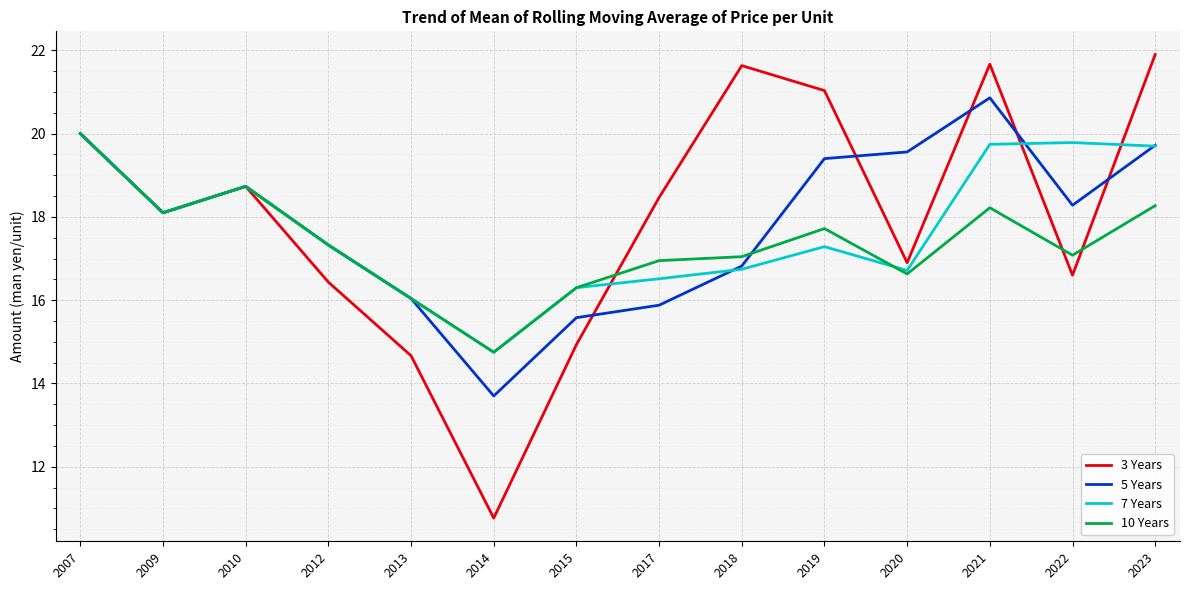

Which series has the largest total across all categories?

3 Years